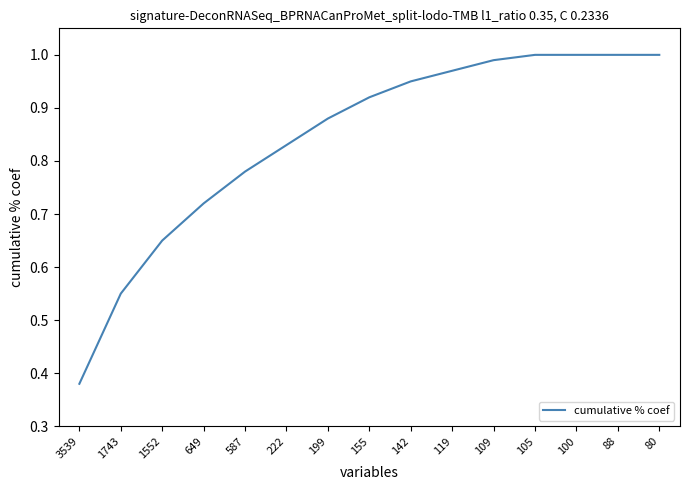

What is the change in value from 649 to 105?

+0.3